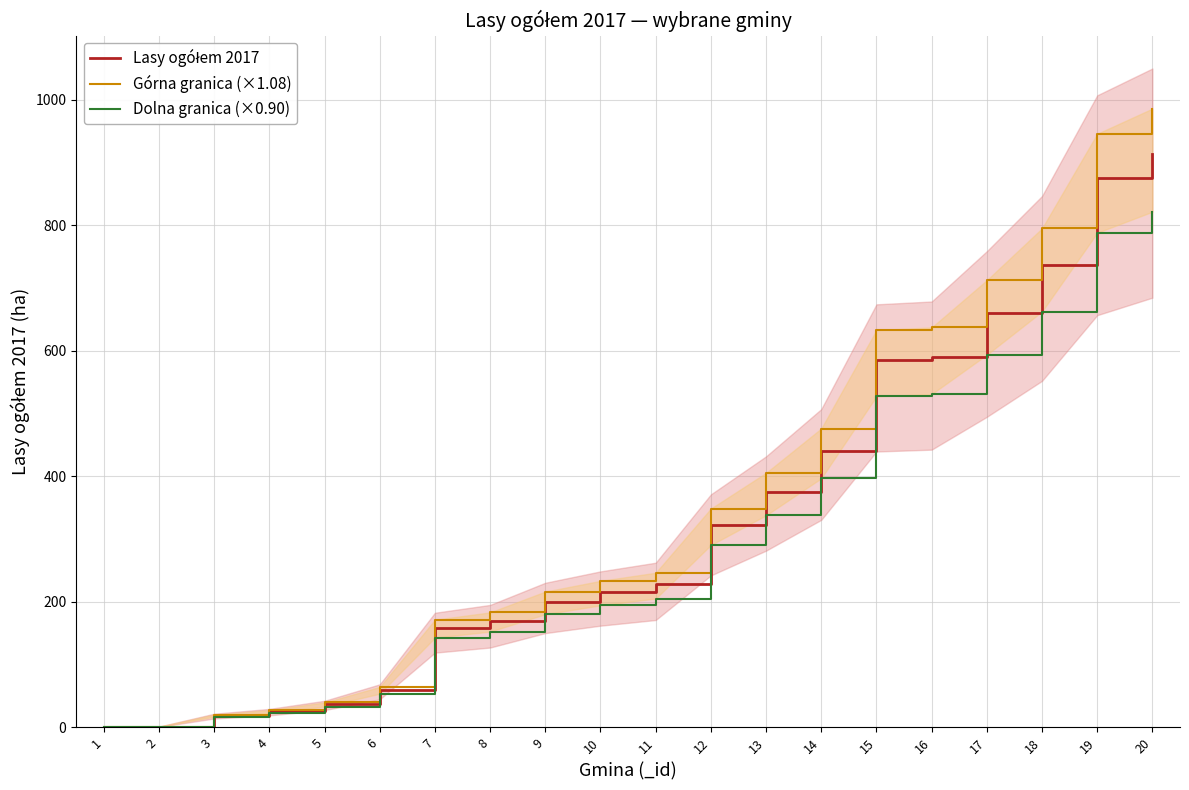

What is the value of the Dolna granica (×0.90) point at the 11th from the left?

205.4